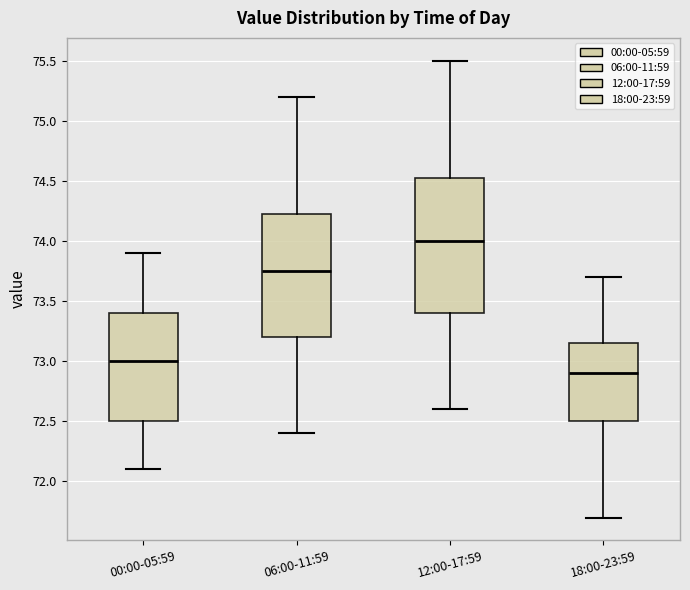

Reading left to right, transcribe this box plot: for each box, give where its median line is, the range the box spans, and where its two whiskers end, as read against the y-axis. The values are not printed on the chart, so give them approximately, as read against the axis.

00:00-05:59: median 73.00, box 72.50 to 73.40, whiskers 72.10 to 73.90
06:00-11:59: median 73.75, box 73.20 to 74.25, whiskers 72.40 to 75.20
12:00-17:59: median 74.00, box 73.40 to 74.55, whiskers 72.60 to 75.50
18:00-23:59: median 72.90, box 72.50 to 73.15, whiskers 71.70 to 73.70